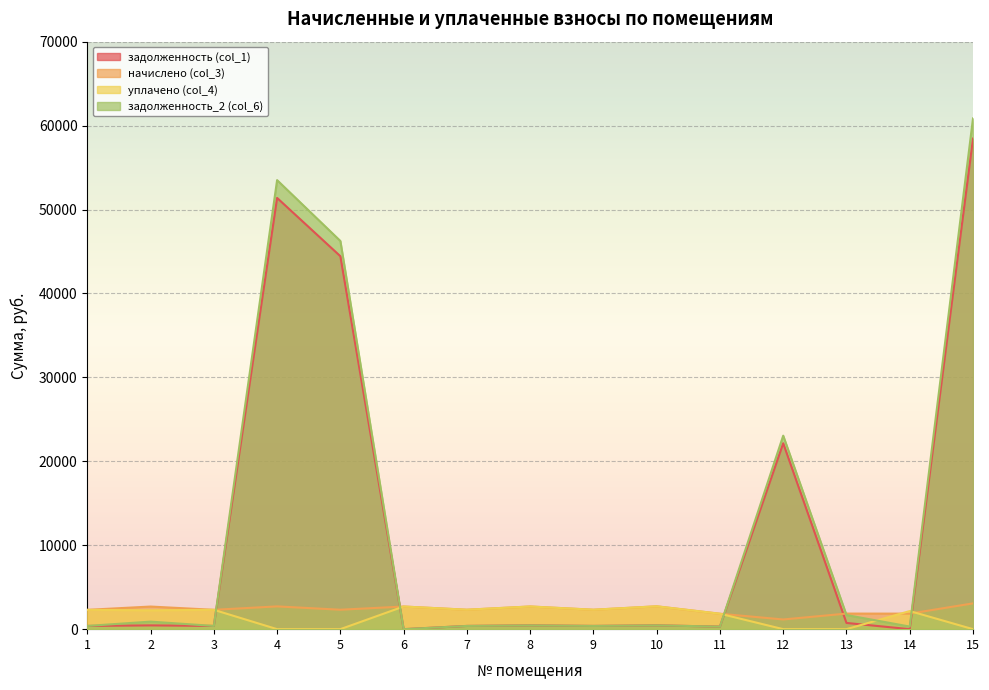

Which series changed the most between 6 and 13?

уплачено (col_4)